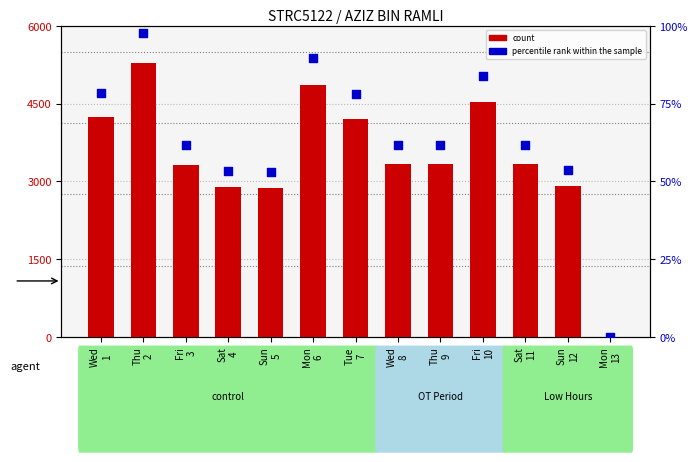

Which series has the widest spread of Y values?

count